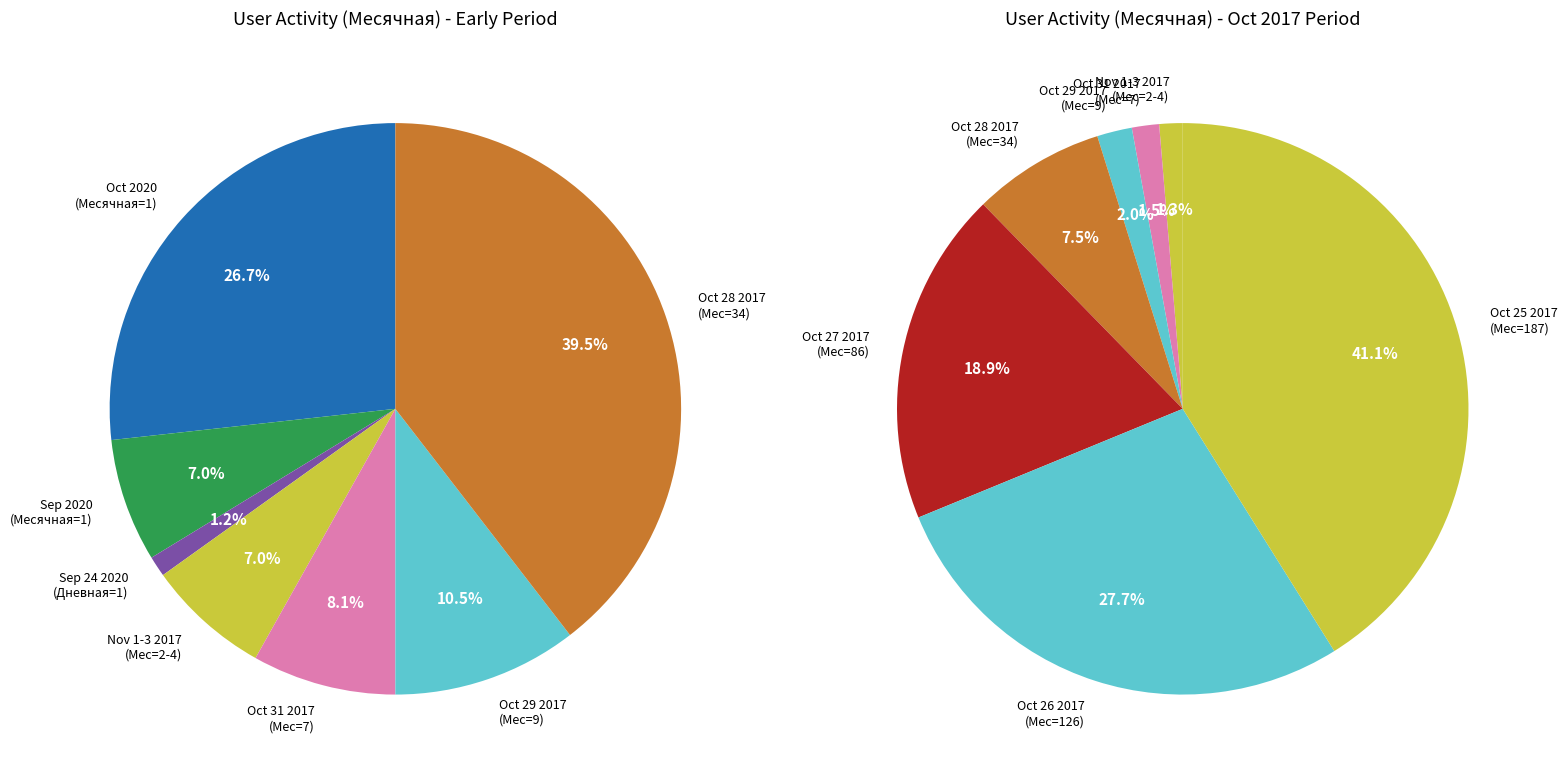

True or false: 2020-09-29 accounts for 0% of the total.

True